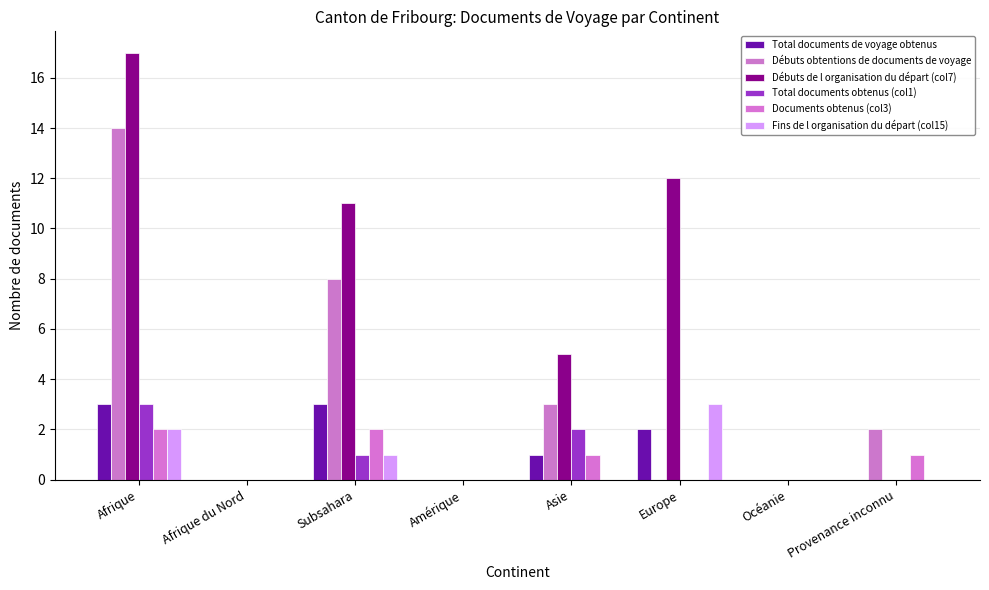

Rank the categories by Total documents obtenus (col1) value from lowest to highest.

Afrique du Nord, Amérique, Europe, Océanie, Provenance inconnu, Subsahara, Asie, Afrique